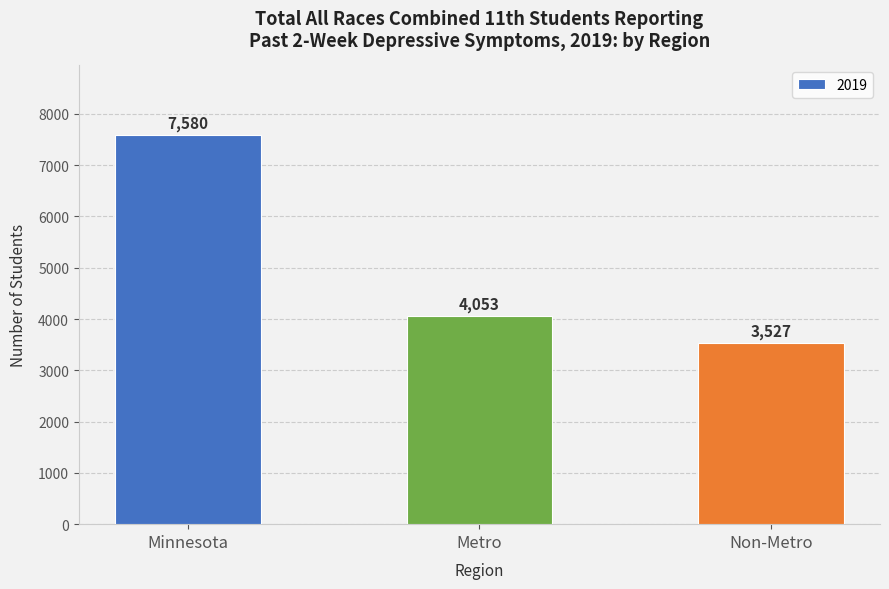

Rank the categories by value from lowest to highest.

Non-Metro, Metro, Minnesota